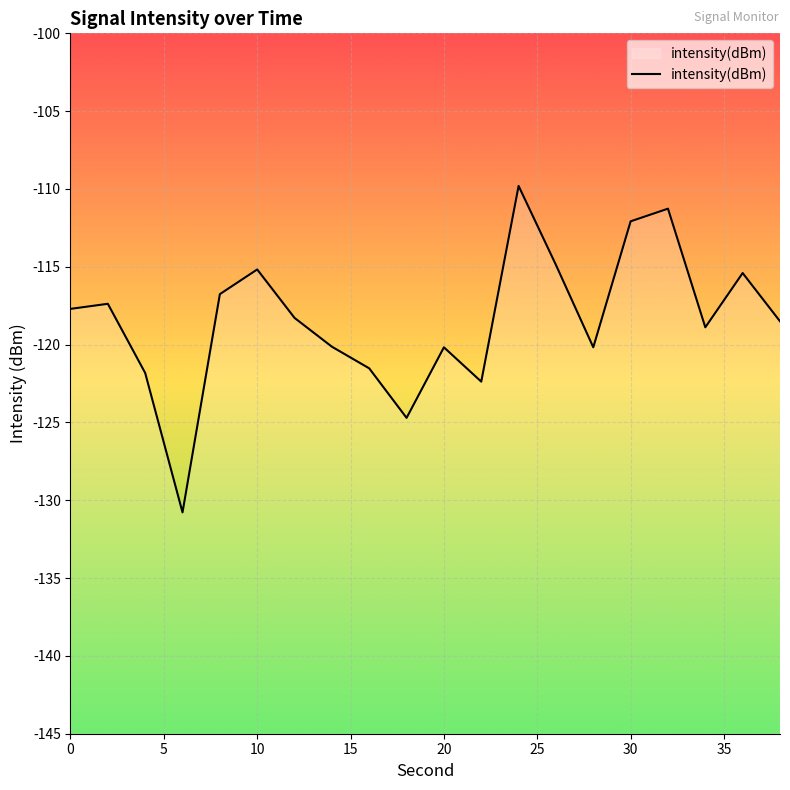

How many categories are shown in the chart?

20